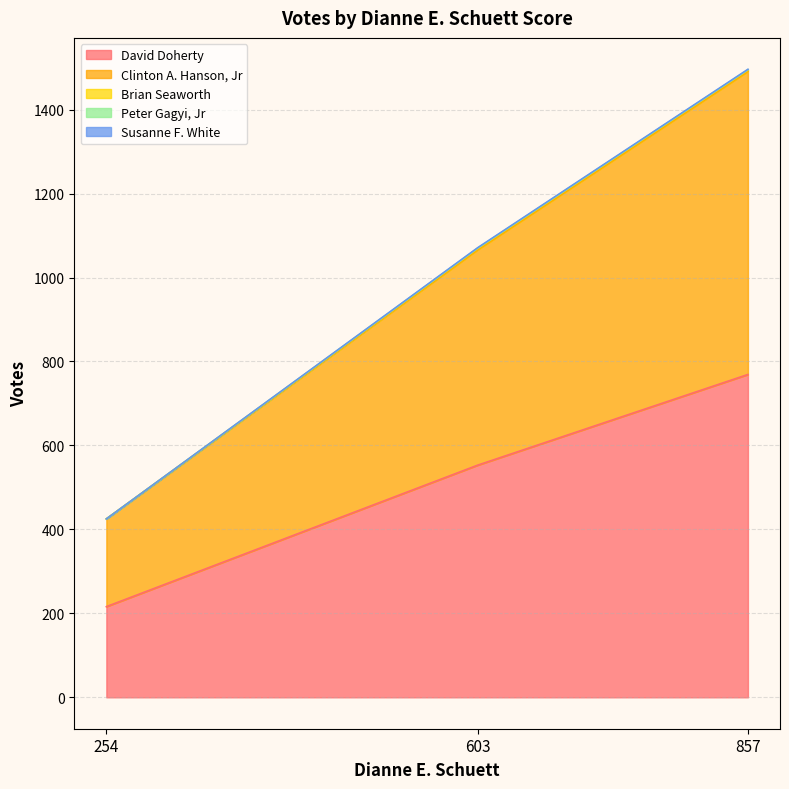

At which category is the sum across all series the highest?

857